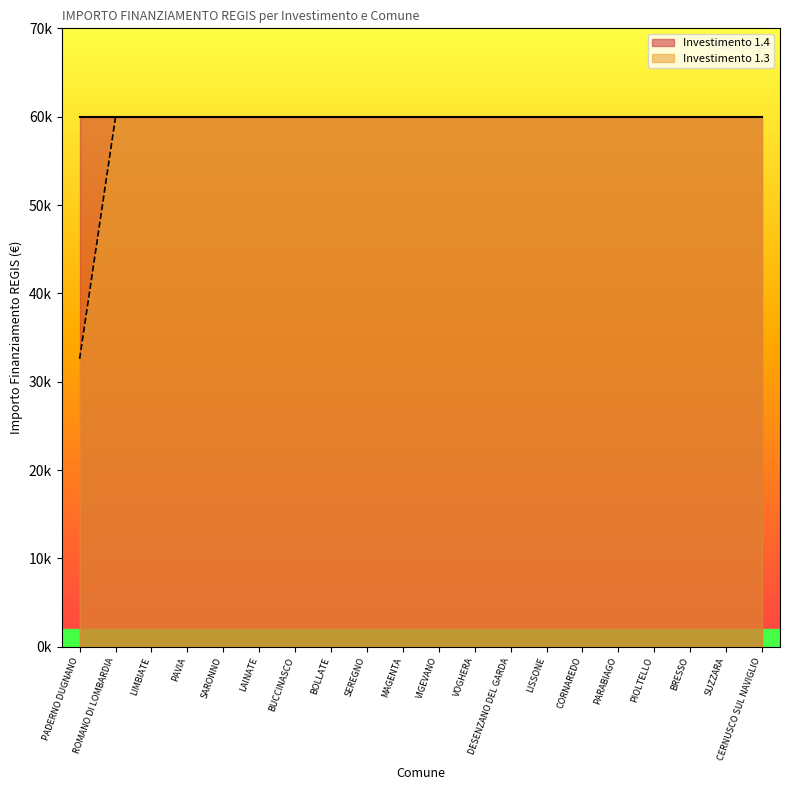

What position from the left is LIMBIATE?

3